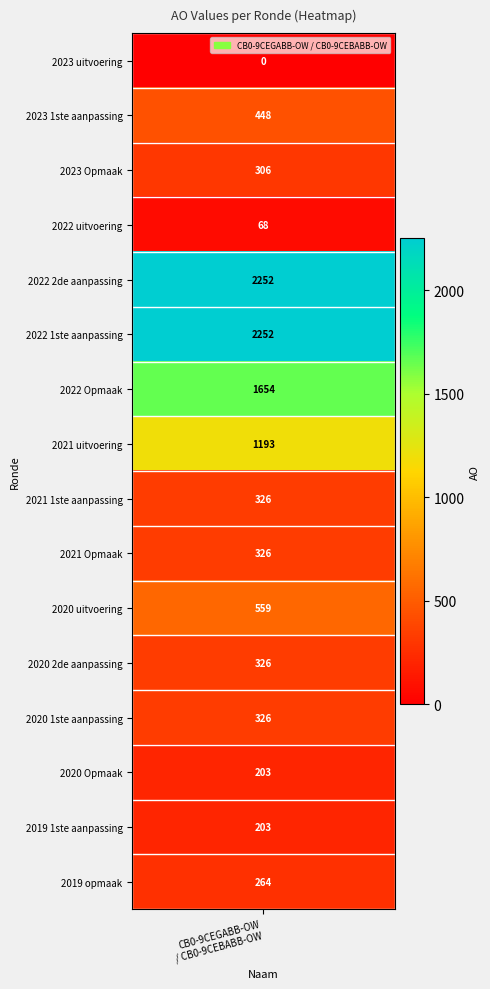

How many series are shown in this chart?

1